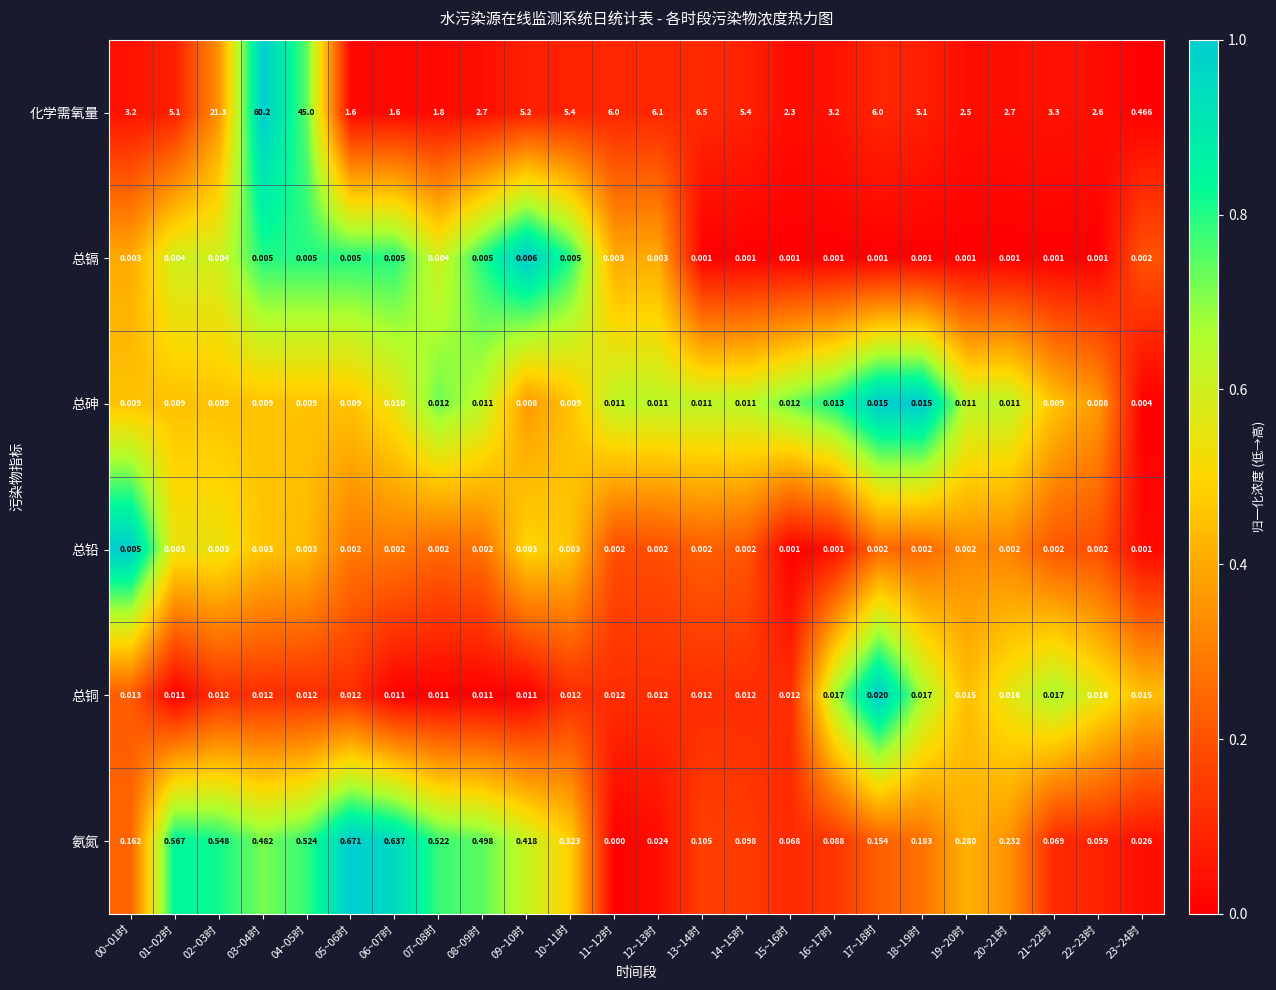

At how many categories does at least one series exceed 0?

24